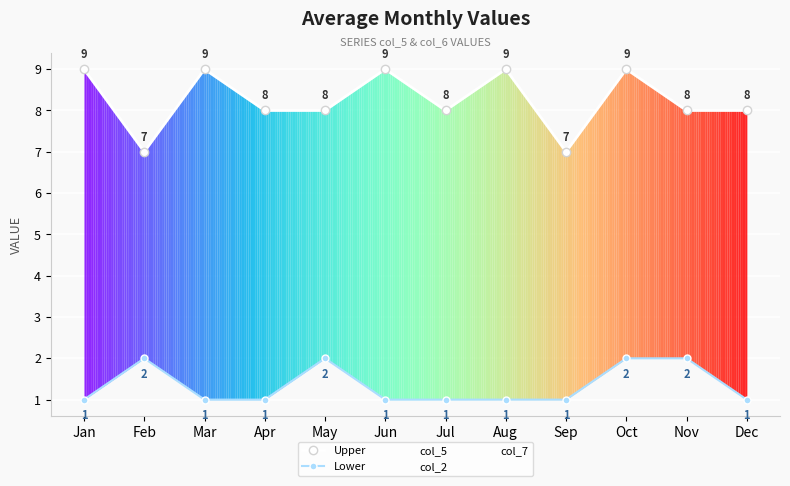

Rank the categories by Lower value from lowest to highest.

Jan, Mar, Apr, Jun, Jul, Aug, Sep, Dec, Feb, May, Oct, Nov